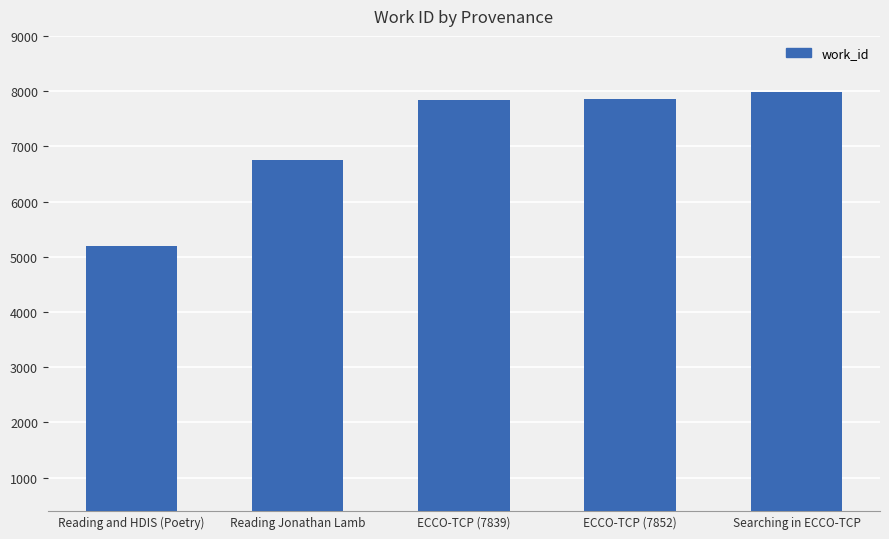

How many bars are there in total?

5